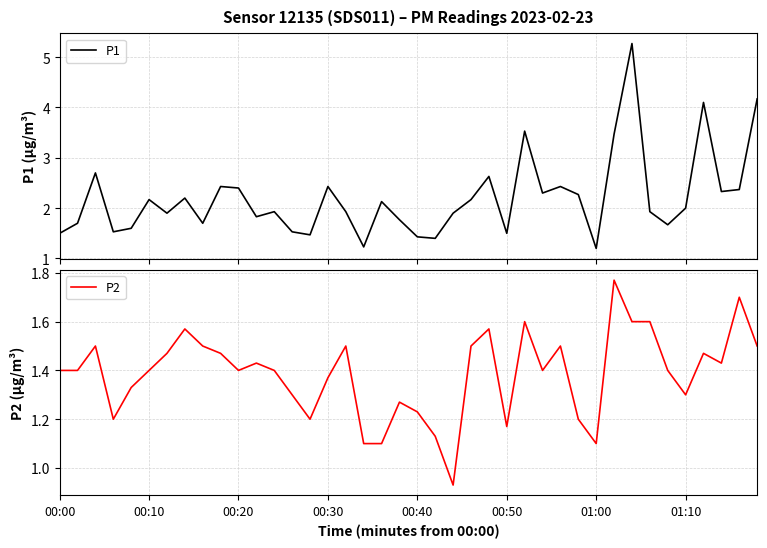

What is the lowest value of the P1 series?

1.2